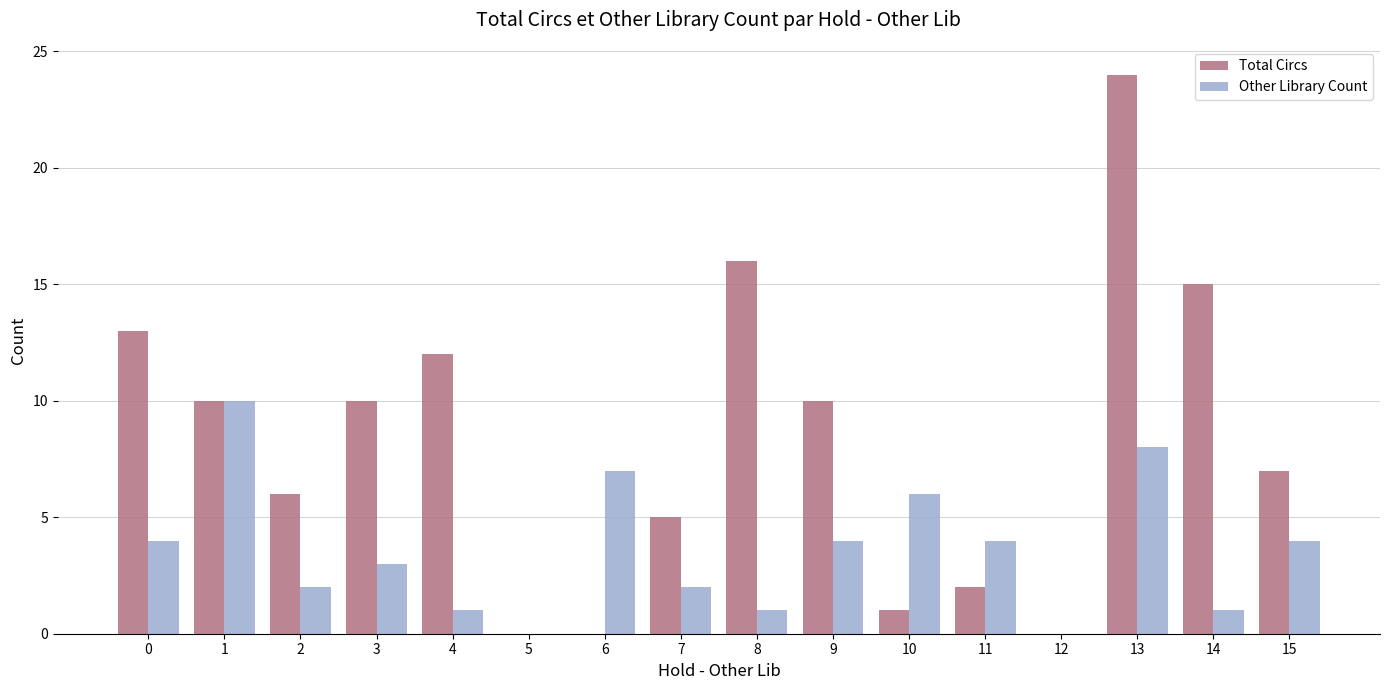

How many series are shown in this chart?

2